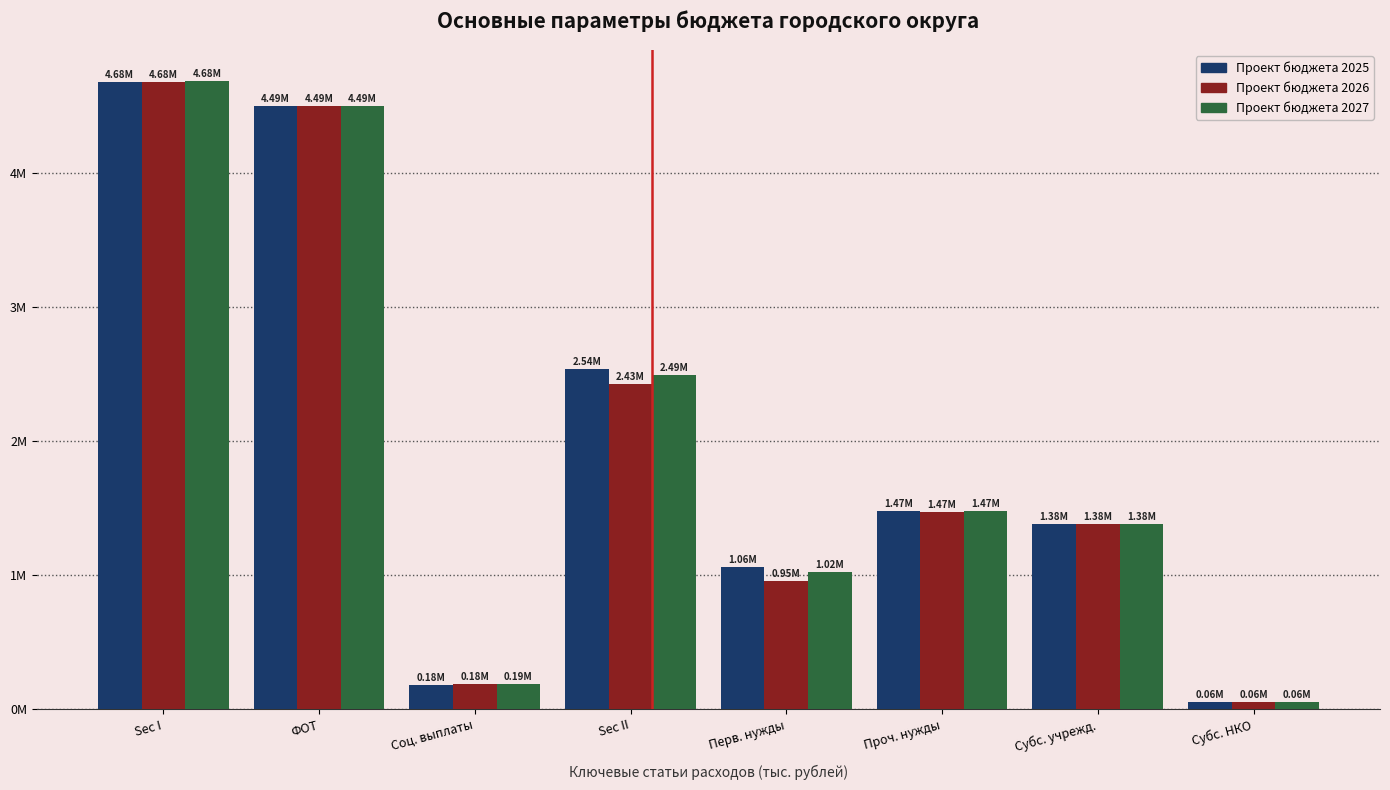

Does the chart contain any negative values?

No